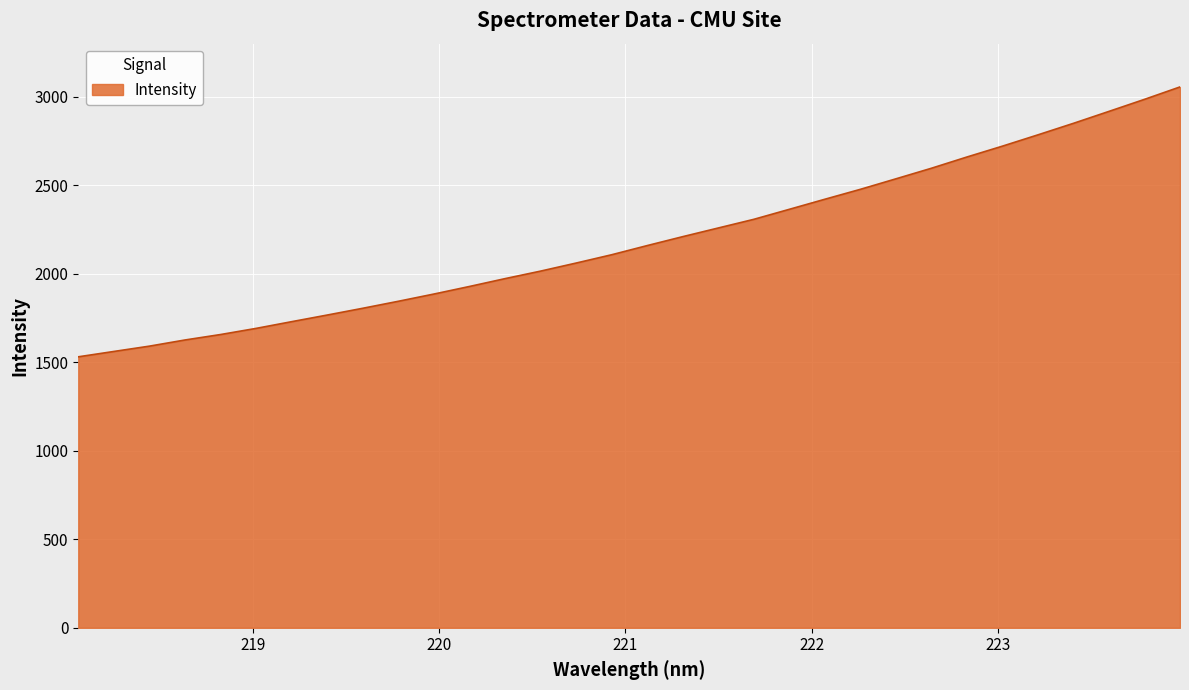

True or false: the data has more than 0 interior local peaks.

False